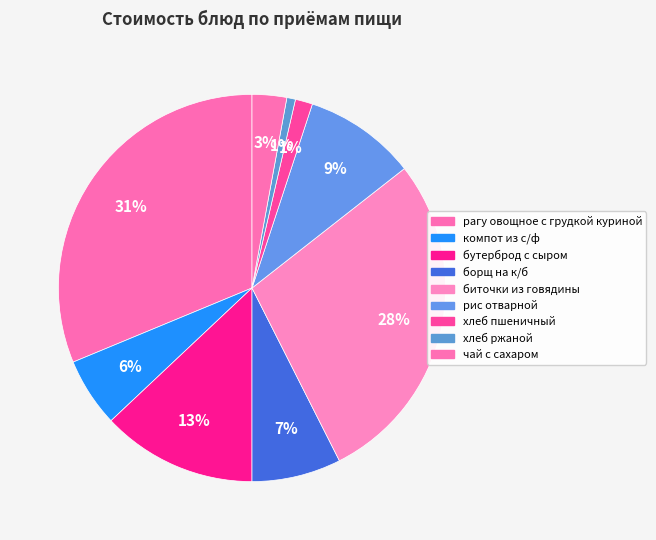

How many slices are in this pie chart?

9